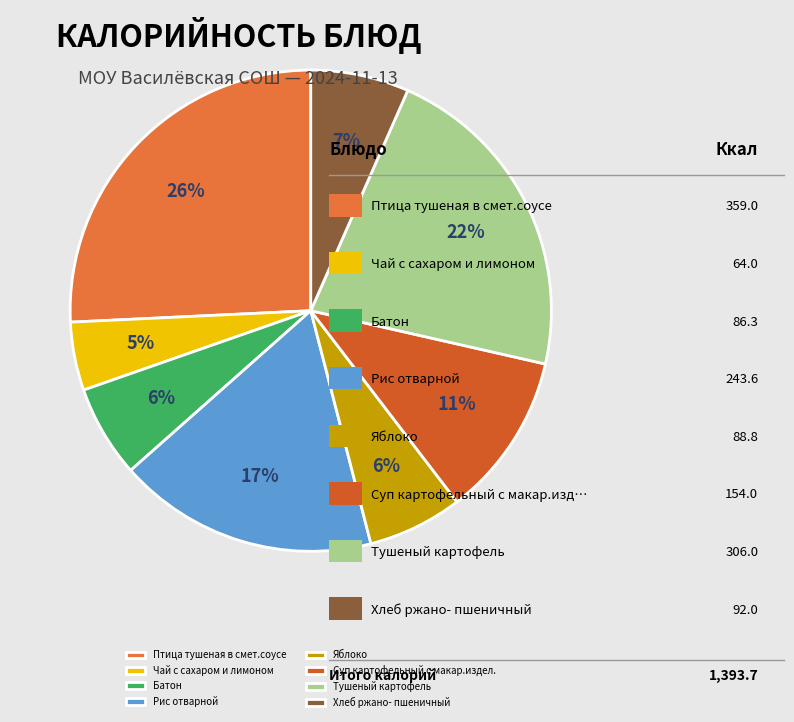

To the nearest percent, what portion does Батон represent?

6%